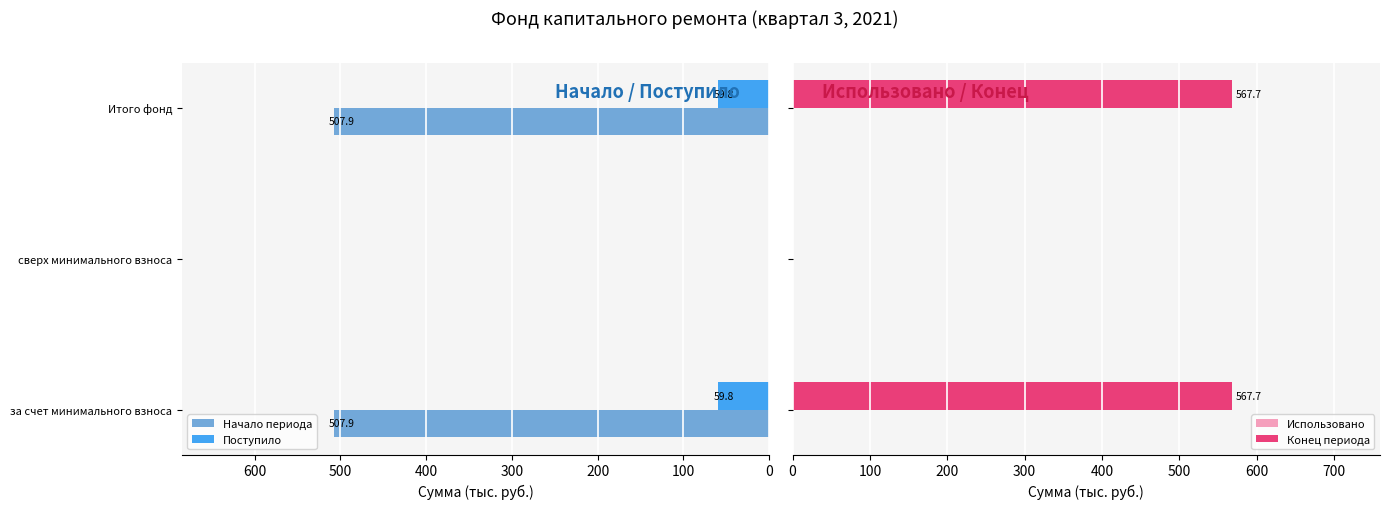

Count the number of data series in this chart.

4